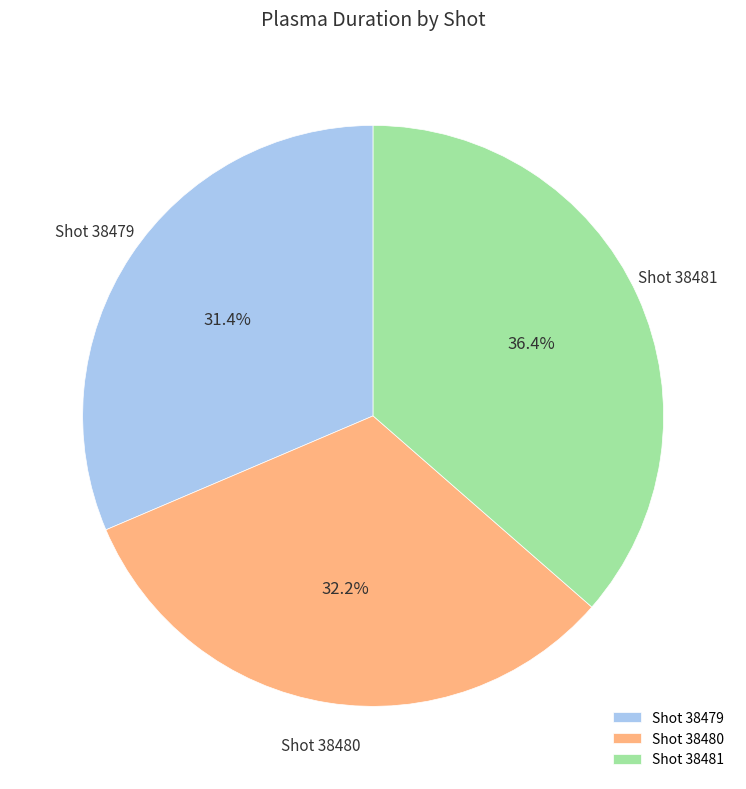

Does any single category account for the majority?

No